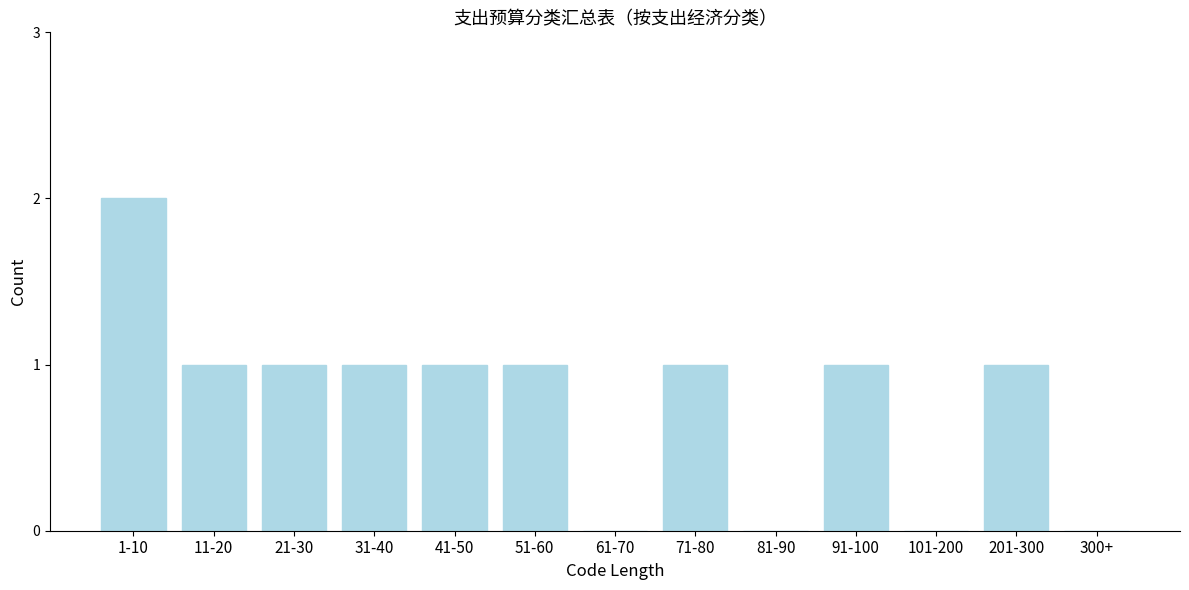

Reading left to right, list all the values displayed in this chart.

1-10=2	11-20=1	21-30=1	31-40=1	41-50=1	51-60=1	61-70=0	71-80=1	81-90=0	91-100=1	101-200=0	201-300=1	300+=0